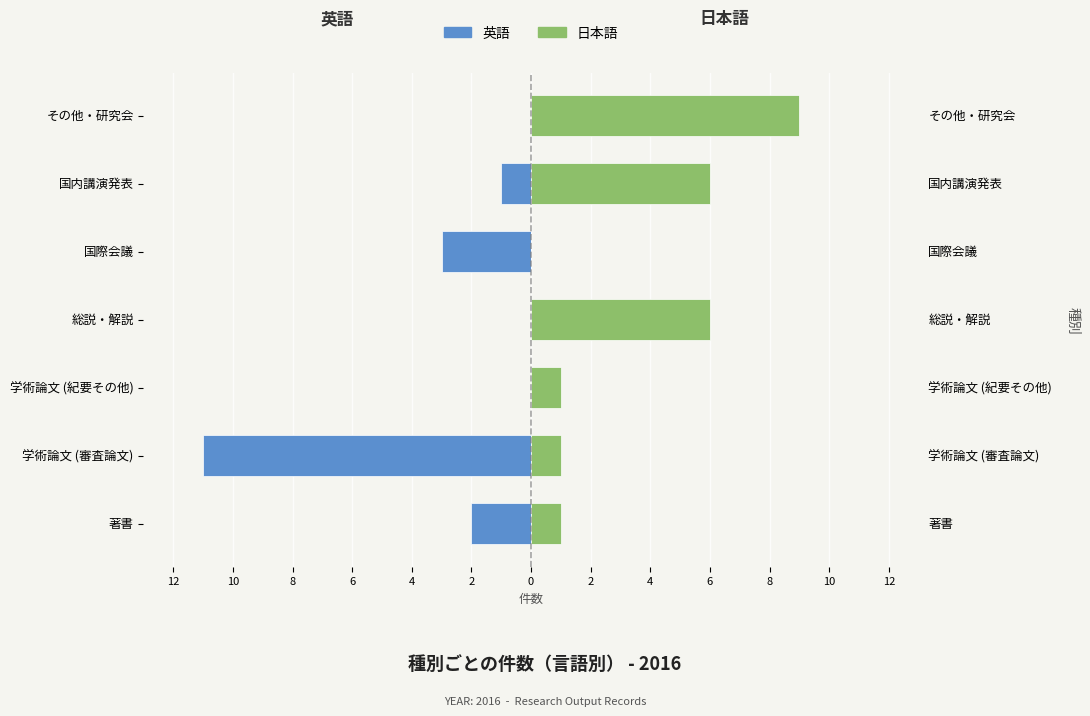

Which series changed the most between 学術論文 (審査論文) and 学術論文 (紀要その他)?

英語